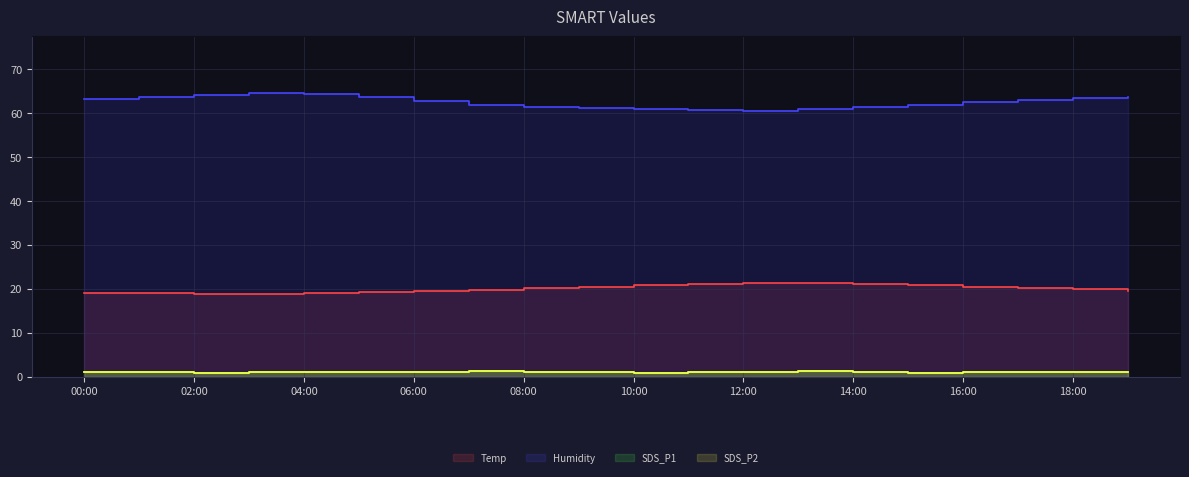

Which category has the lowest value in the Humidity series?

12:00